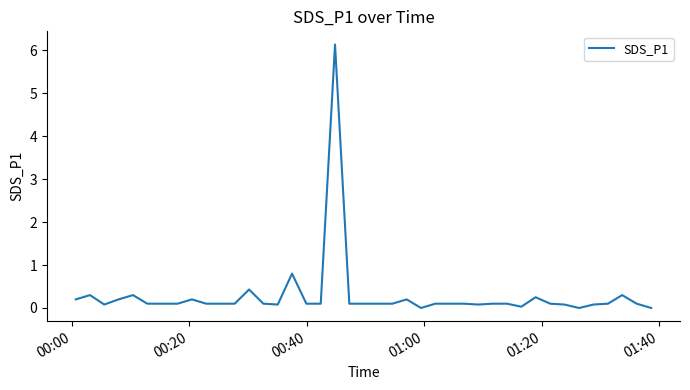

What is the difference between the maximum and minimum values?

6.1